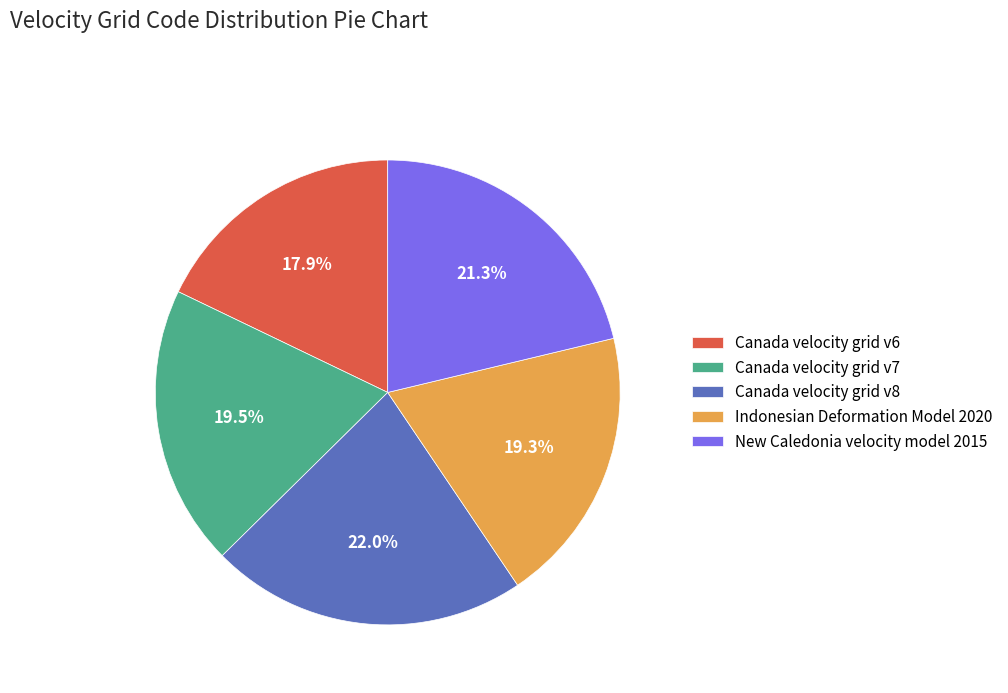

Is there any slice that represents more than half of the pie?

No